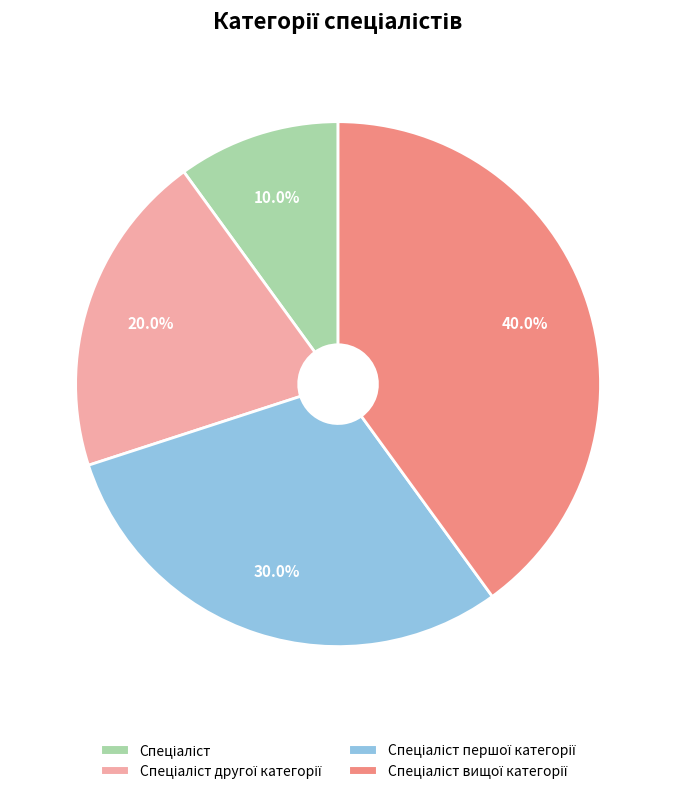

Is there a majority slice in this chart?

No